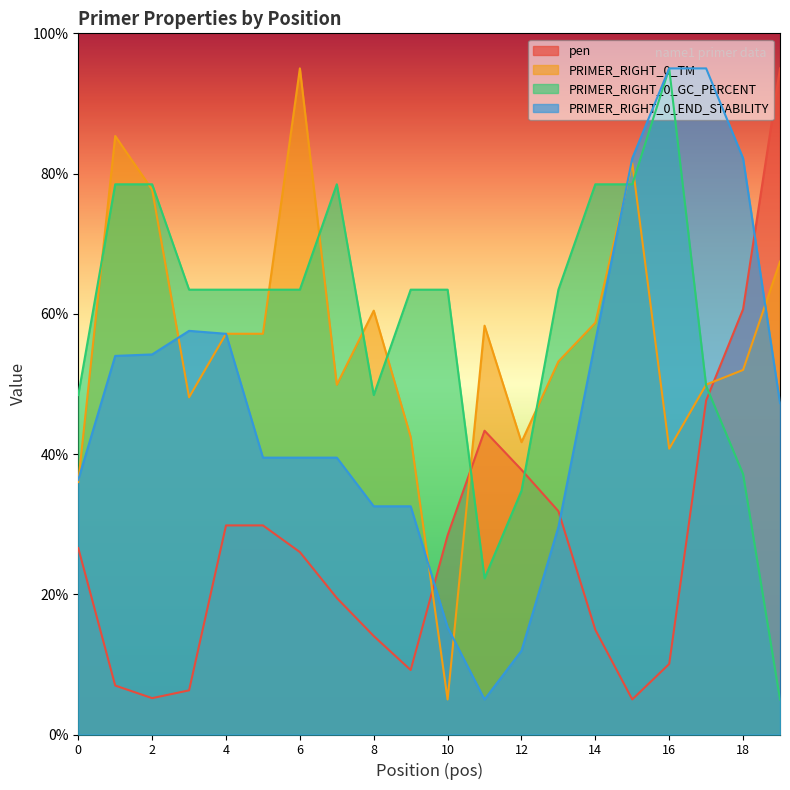

What is the difference between the PRIMER_RIGHT_0_END_STABILITY values at 0 and 12?

2.4